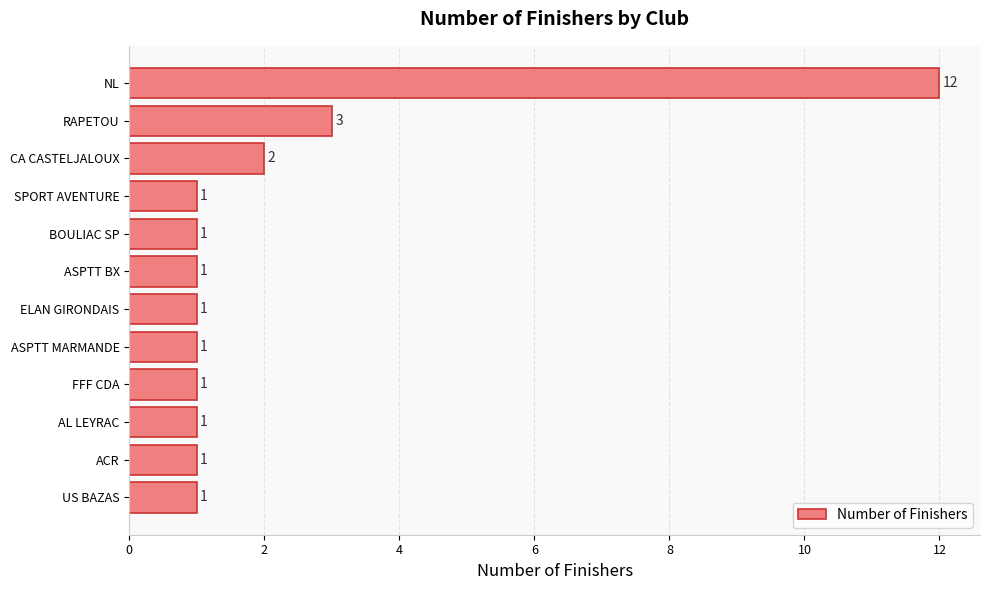

Where is the data nearest to the value 6?

RAPETOU